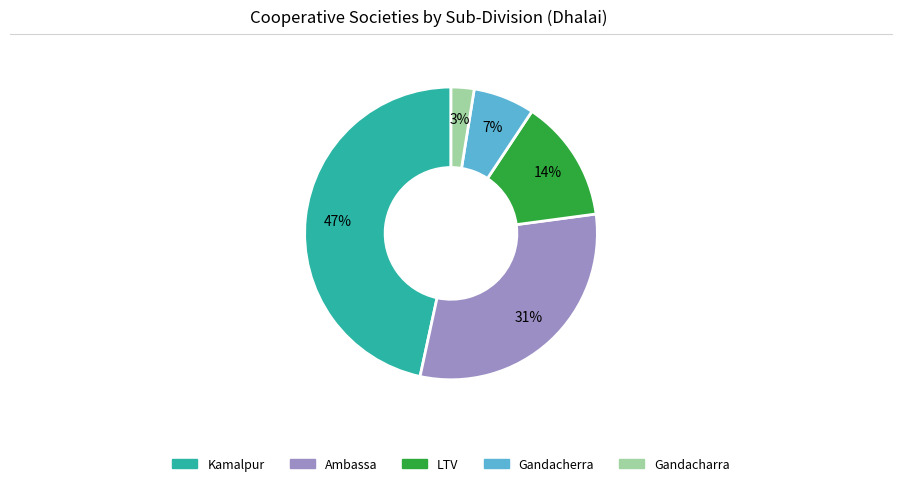

To the nearest percent, what is the difference between the Ambassa and LTV slice percentages?

17%